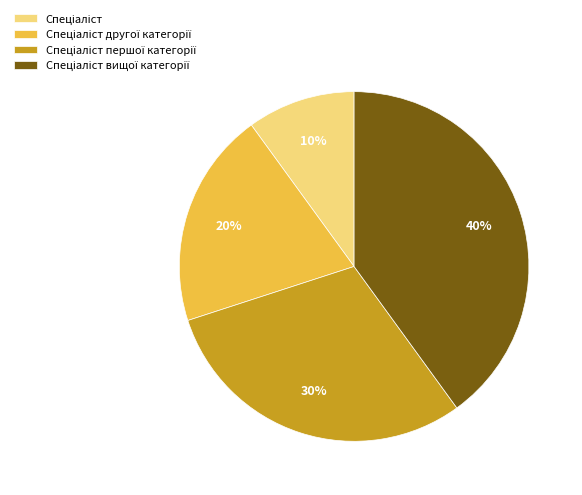

How many slices are in this pie chart?

4